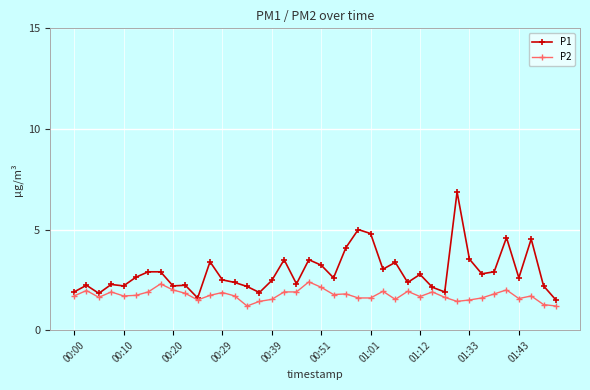

True or false: P2 has more than 2 points higher than both neighbors.

True